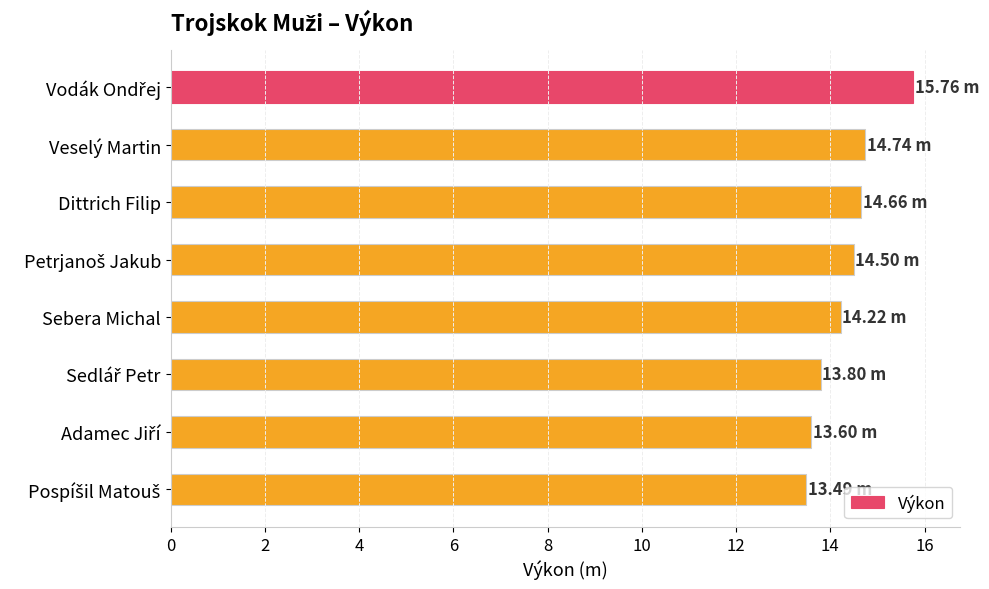

What is the label of the 3rd bar from the top?

Dittrich Filip